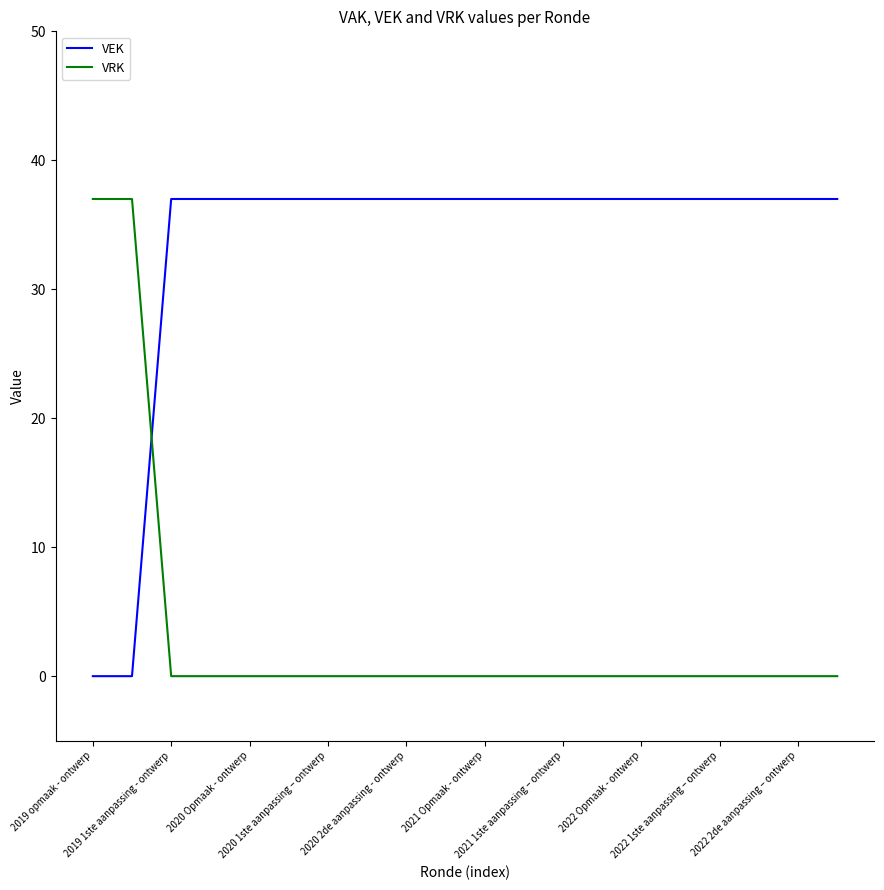

List the series in order of their overall mean, highest first.

VEK, VRK